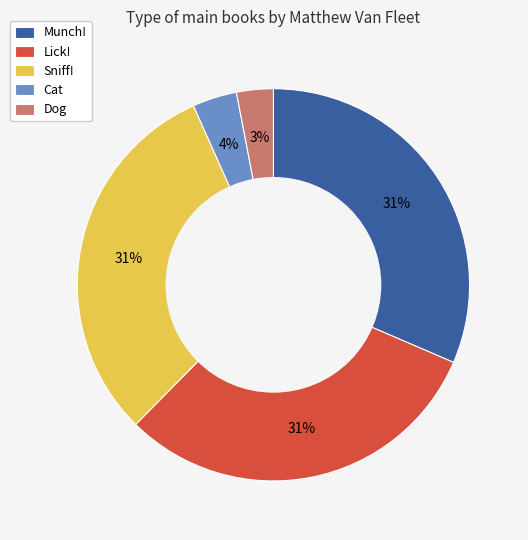

Does Dog account for over 50% of the chart?

No